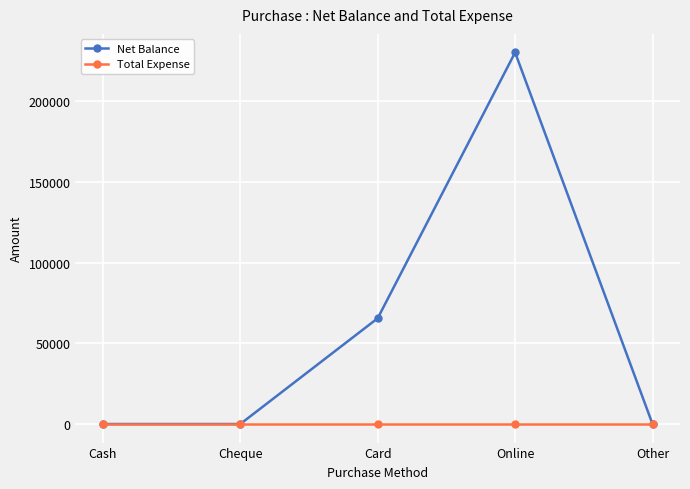

Which label corresponds to the largest value in the chart?

Online